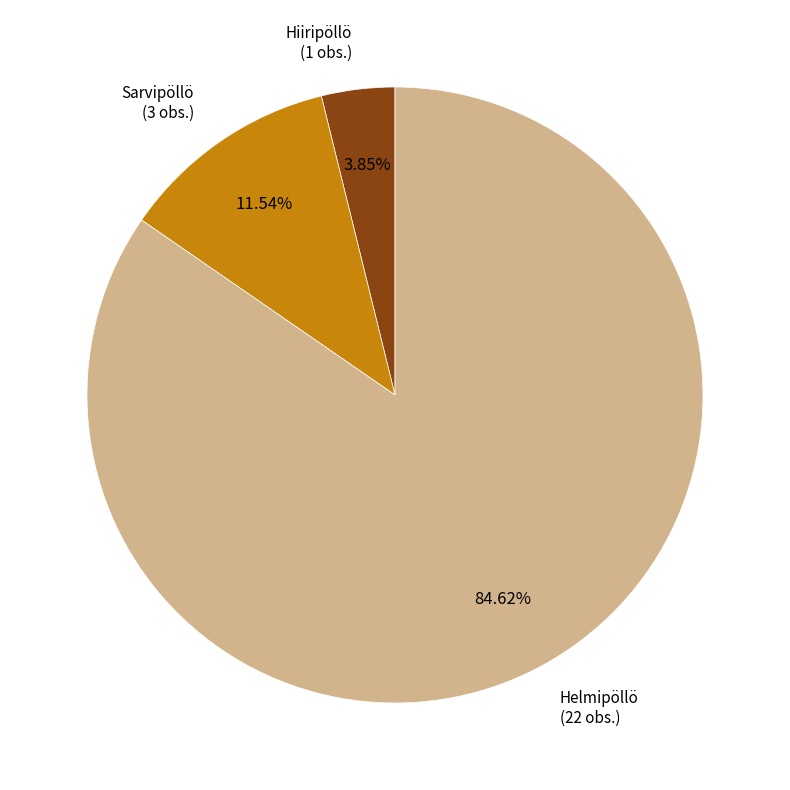

Is there a majority slice in this chart?

Yes